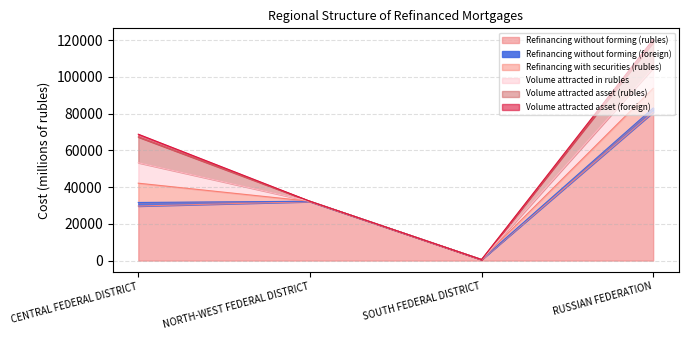

At which category is the sum across all series the highest?

RUSSIAN FEDERATION